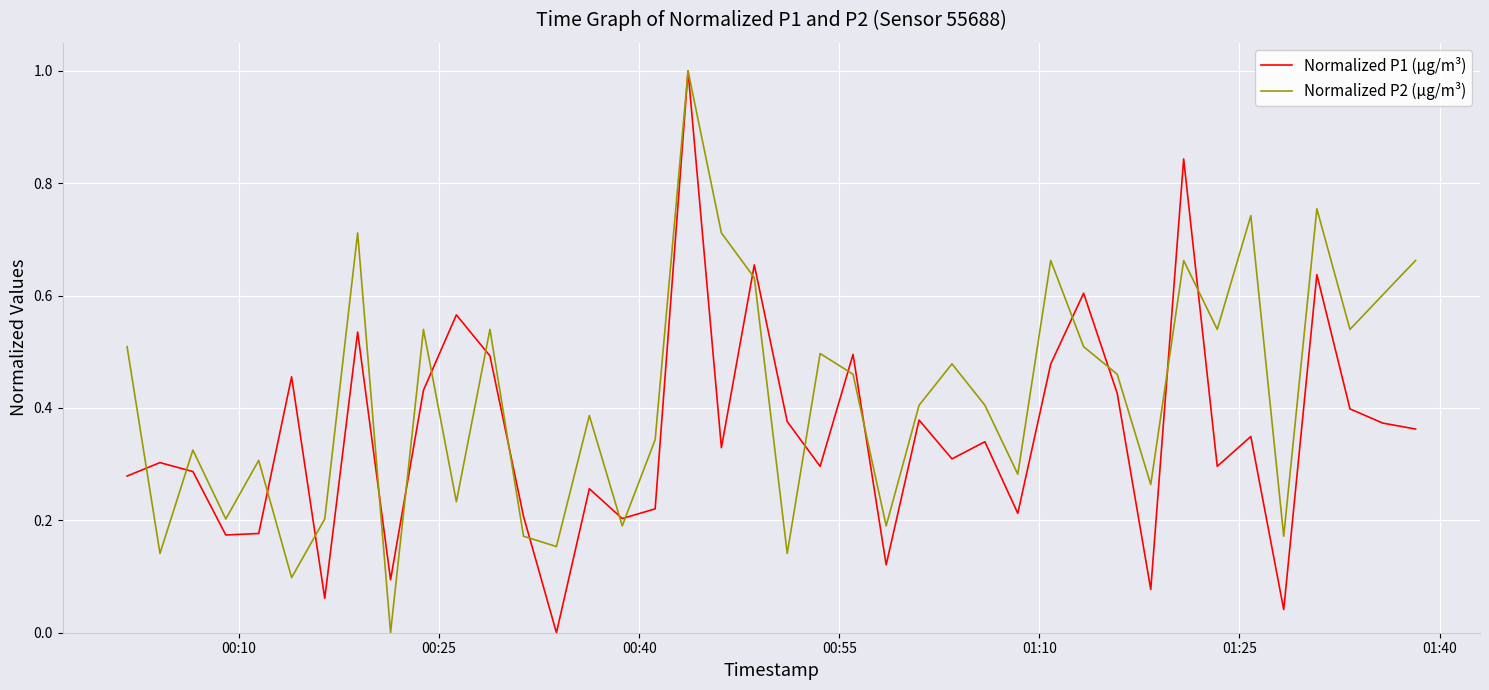

How many series are shown in this chart?

2